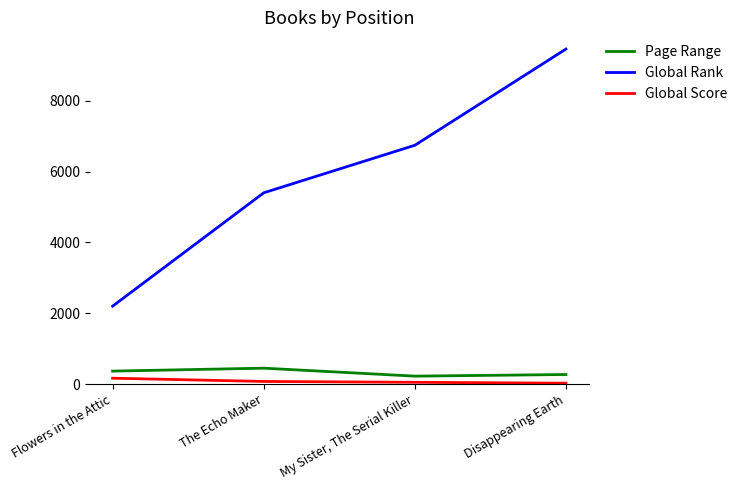

List the labels in order of Page Range value, largest first.

The Echo Maker, Flowers in the Attic, Disappearing Earth, My Sister, The Serial Killer